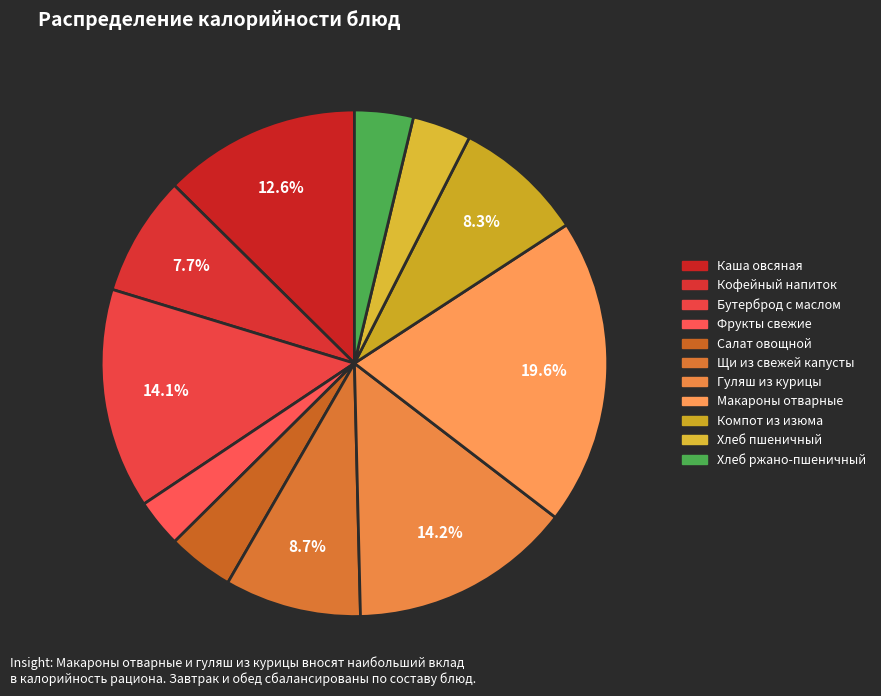

What is the largest slice in the pie chart?

Макароны отварные